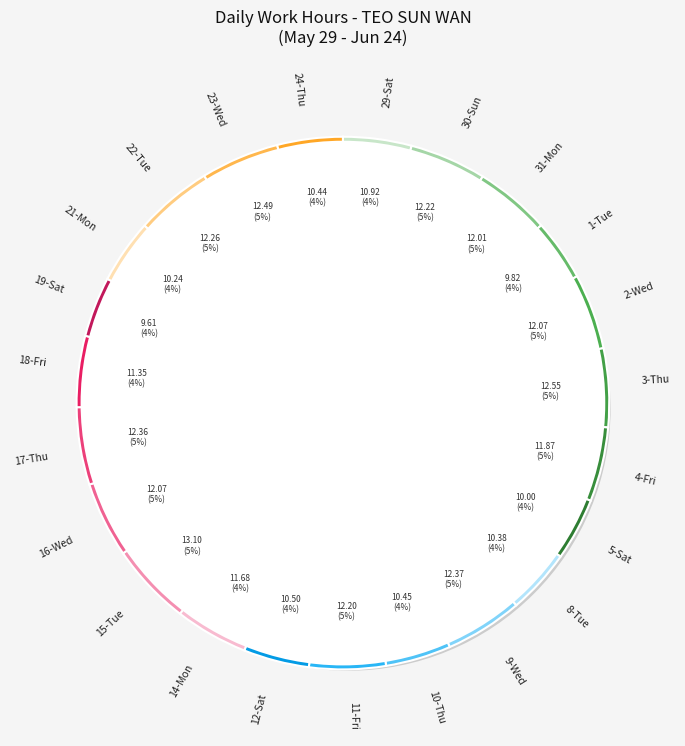

What percentage is the 9-Wed slice, to the nearest percent?

5%